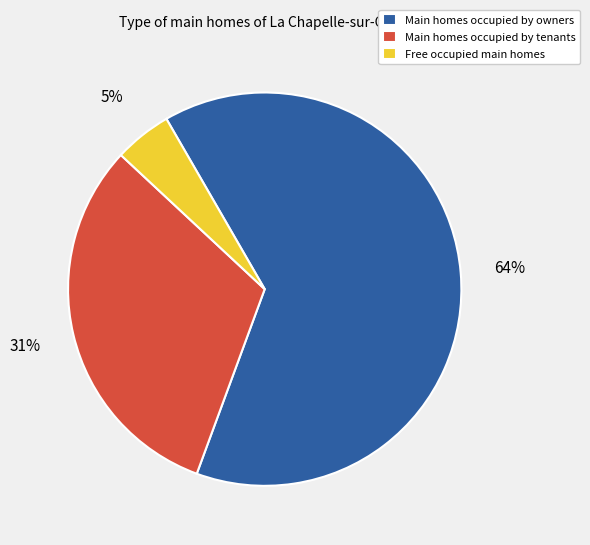

Which has a higher value, Free occupied main homes or Main homes occupied by owners?

Main homes occupied by owners